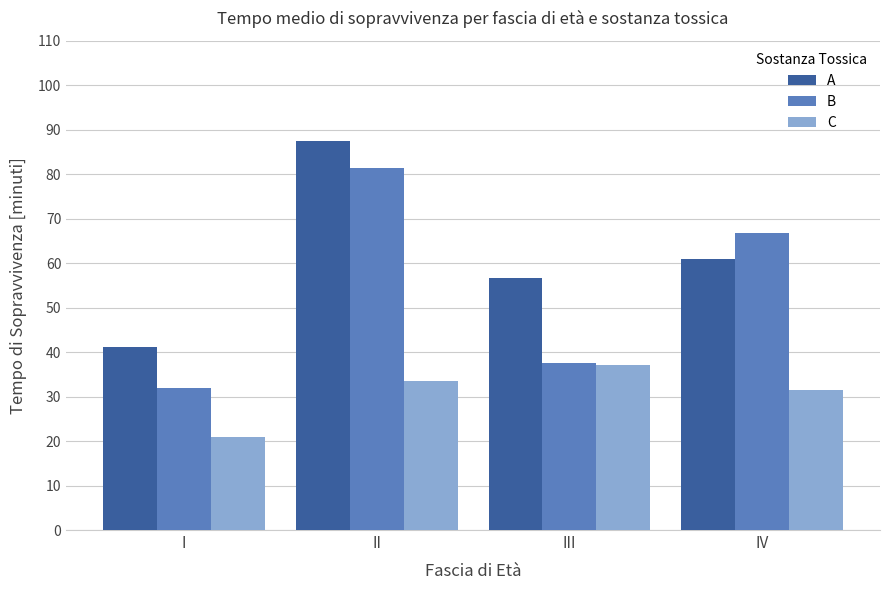

What is the value of the B bar at the 4th from the left?

66.8